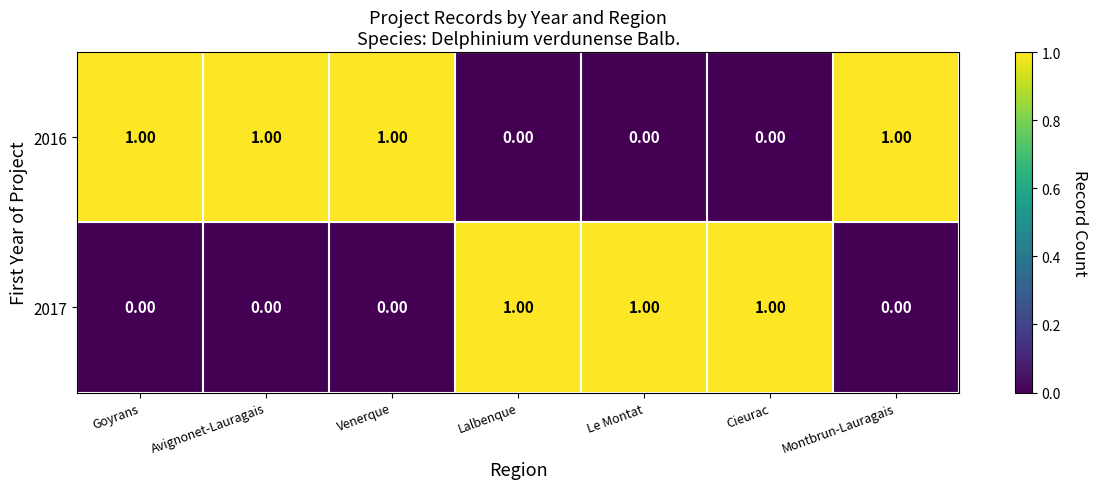

How many categories are shown in the chart?

7